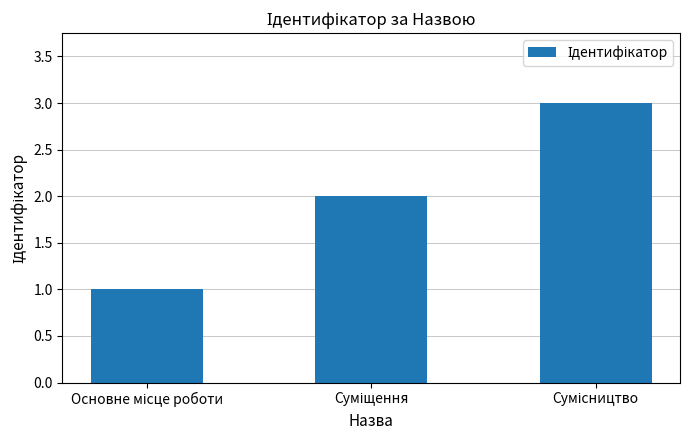

Does the chart contain stacked bars?

No